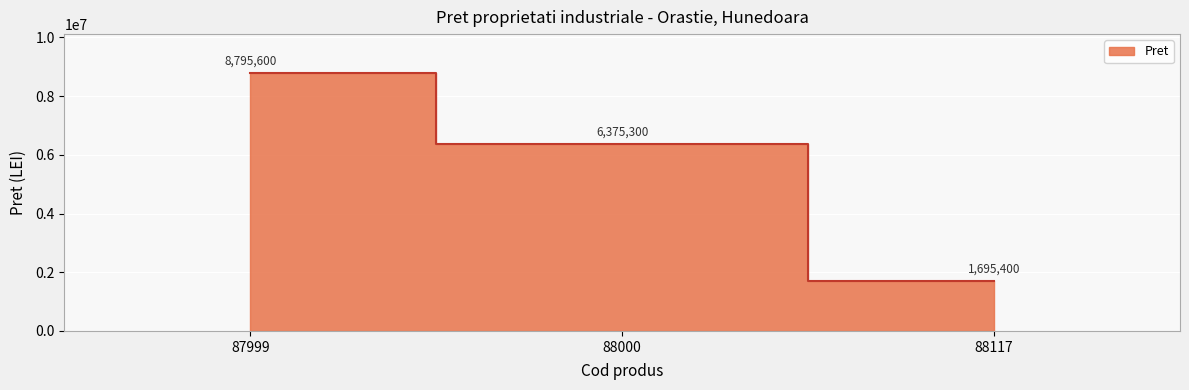

What is the change in value from 87999 to 88117?

-7100200